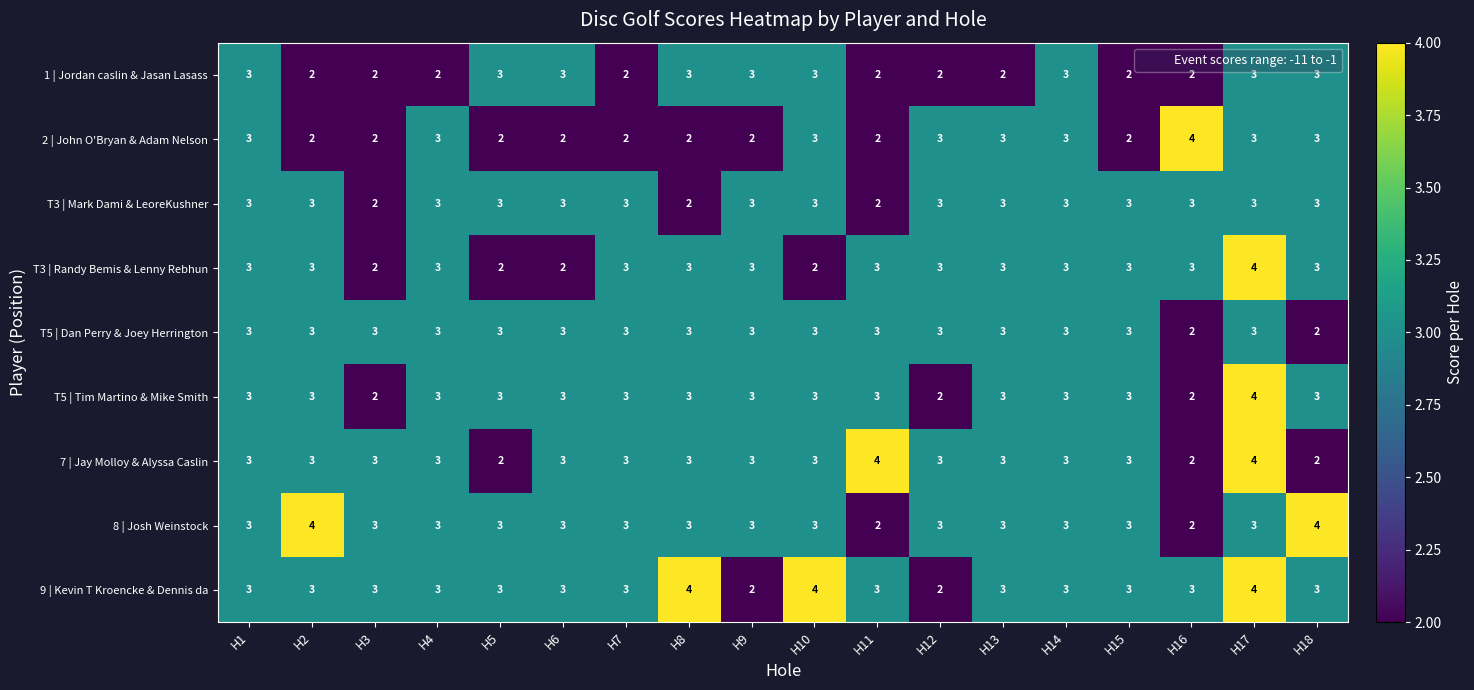

How many 9 | Kevin T Kroencke & Dennis da values are between 3 and 4?

16